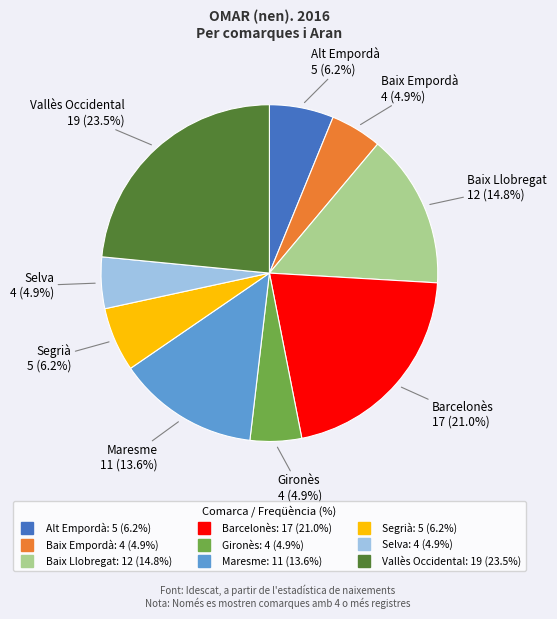

What portion of the pie excludes Selva?

95.1%